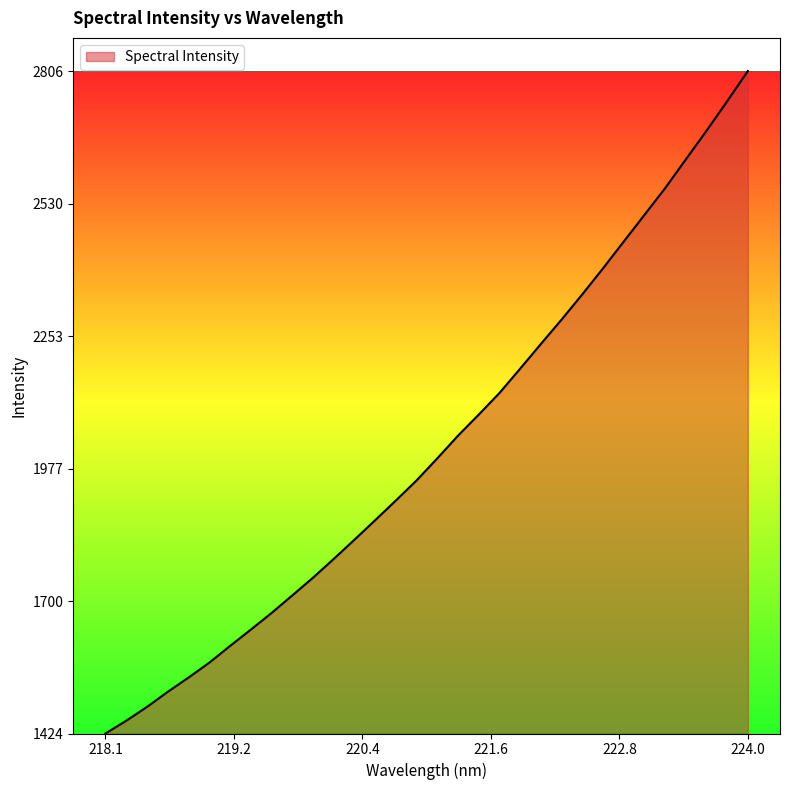

Is this an area chart (filled region under the line)?

Yes